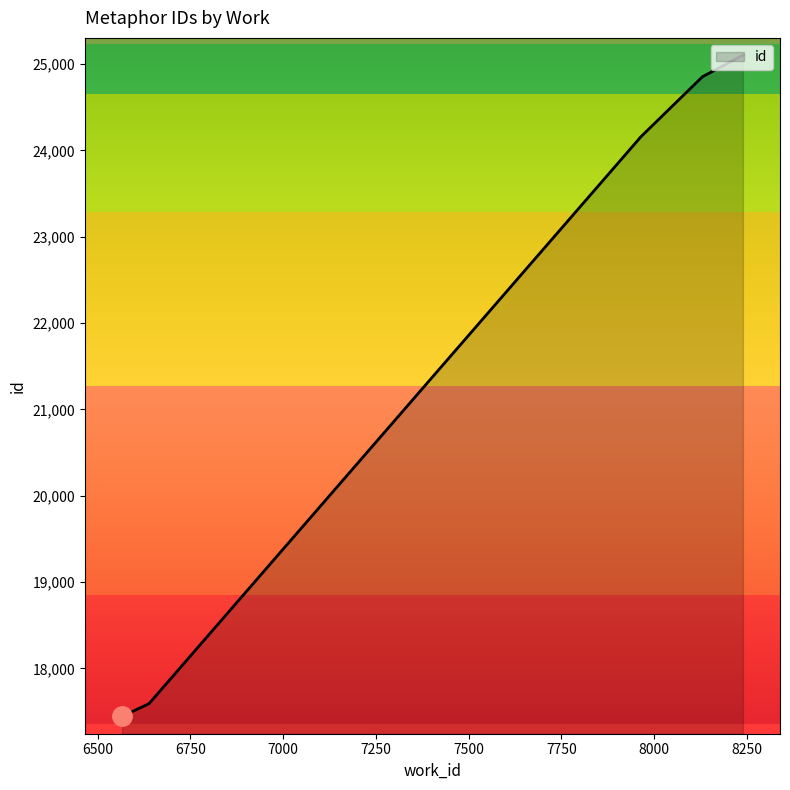

What is the sum of the values at 6639 and 7962?

41740